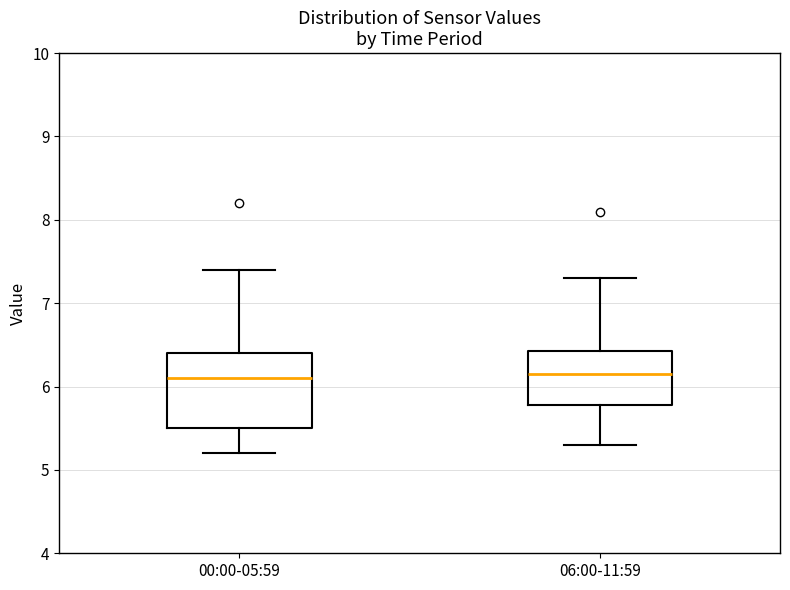

Comparing the boxes themselves (not the whiskers), which one is the tallest?

00:00-05:59